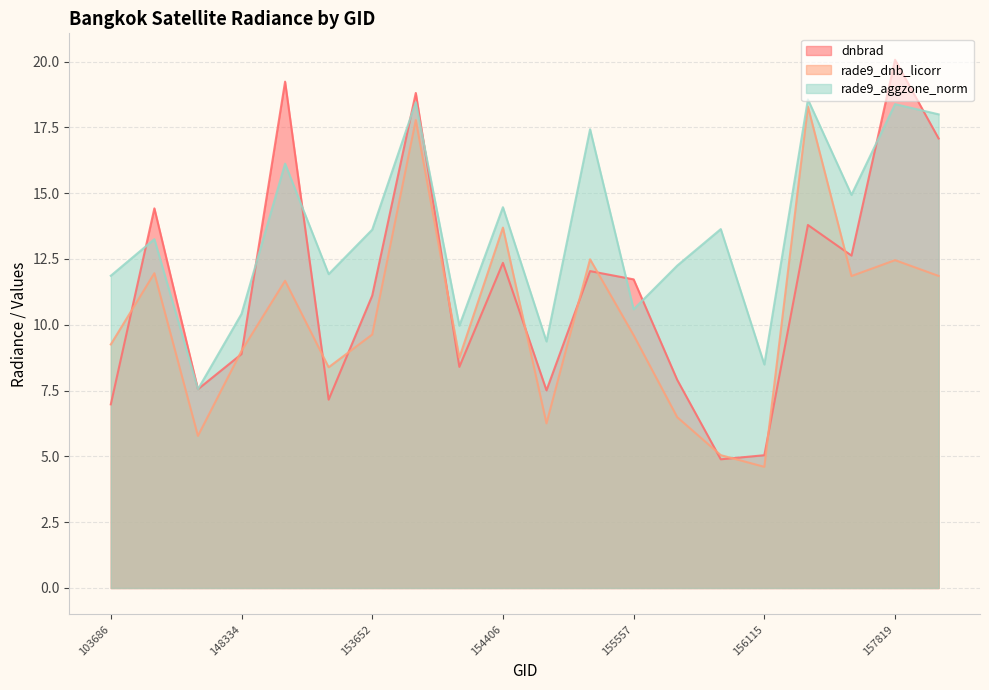

The rade9_aggzone_norm series shows 7.0 at 153371. True or false?

False